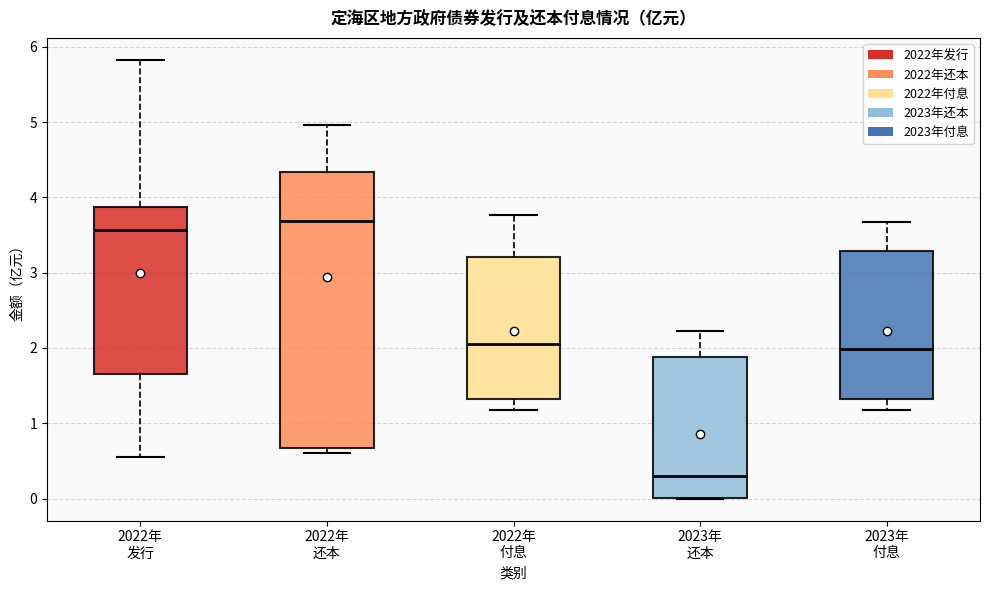

Reading left to right, transcribe this box plot: for each box, give where its median line is, the range the box spans, and where its two whiskers end, as read against the y-axis. The values are not printed on the chart, so give them approximately, as read against the axis.

2022年 发行: median 3.6, box 1.7 to 3.9, whiskers 0.6 to 5.8
2022年 还本: median 3.7, box 0.7 to 4.3, whiskers 0.6 to 5.0
2022年 付息: median 2.0, box 1.3 to 3.2, whiskers 1.2 to 3.8
2023年 还本: median 0.3, box 0.0 to 1.9, whiskers 0.0 to 2.2
2023年 付息: median 2.0, box 1.3 to 3.3, whiskers 1.2 to 3.7